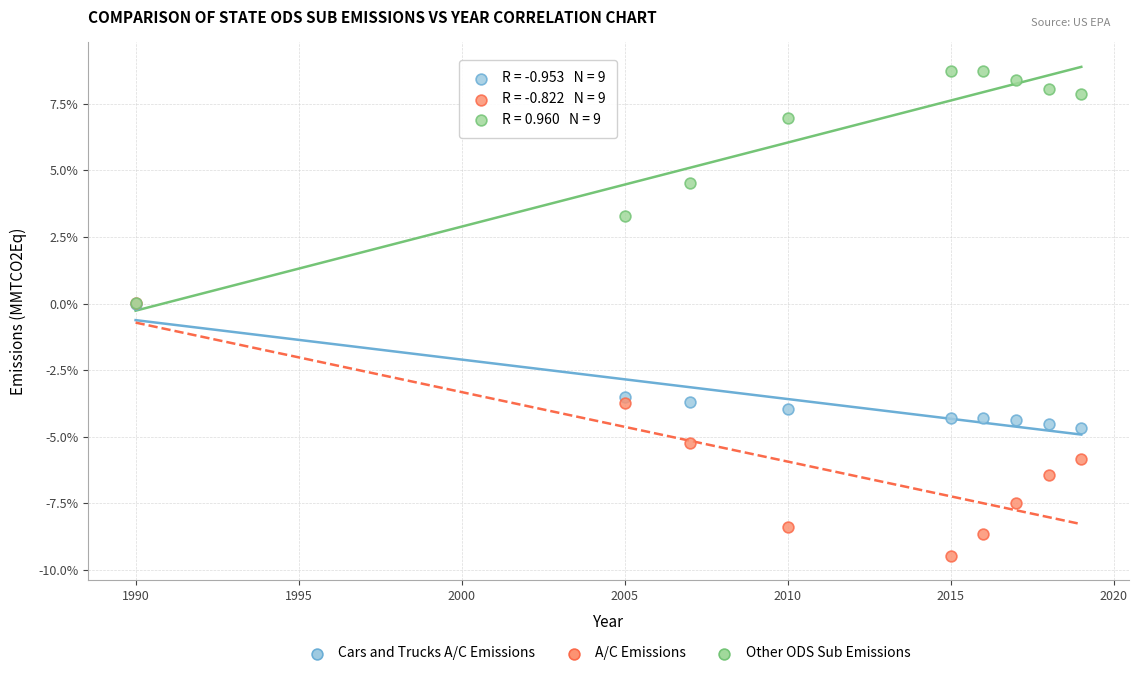

What are all the series names shown in the legend?

Cars and Trucks A/C Emissions, A/C Emissions, Other ODS Sub Emissions